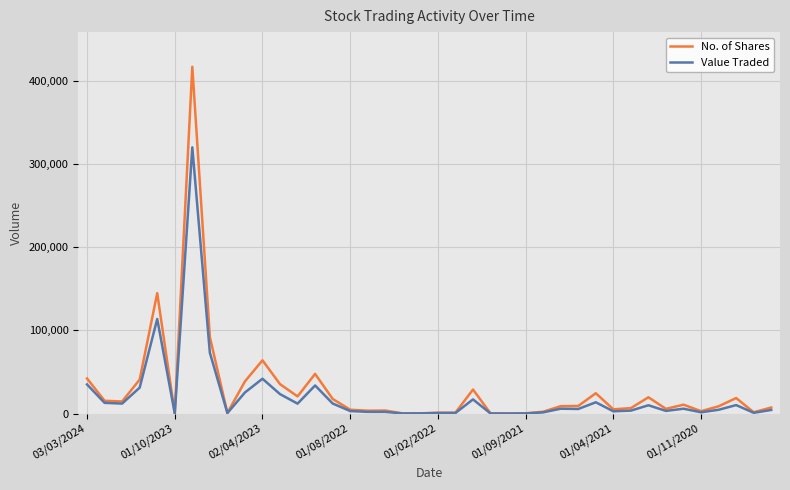

Which series has the widest spread of values?

No. of Shares